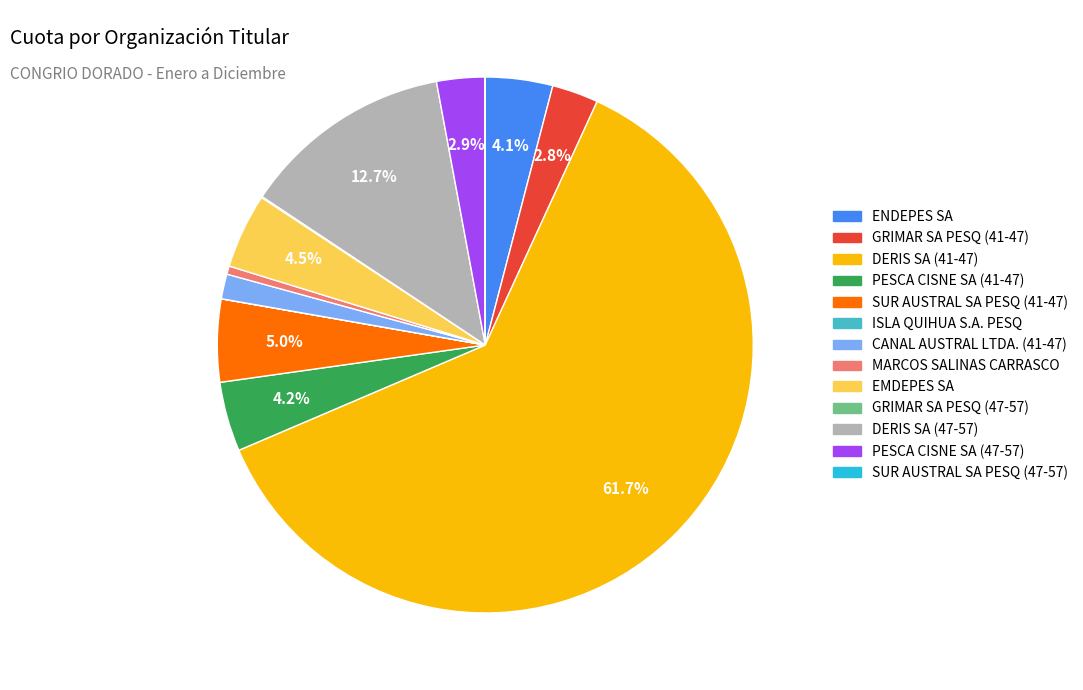

Is DERIS SA (41-47) the majority of the pie?

Yes